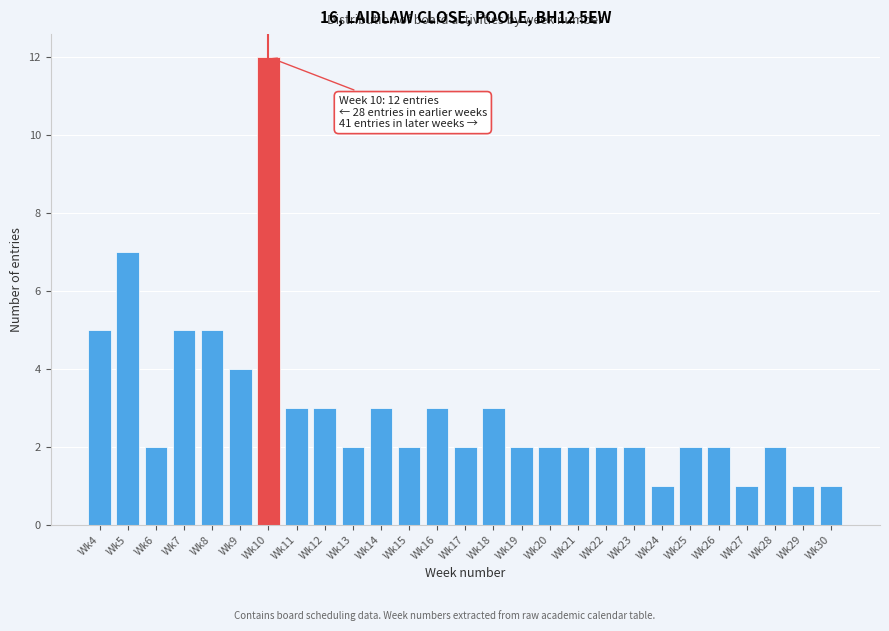

Reading right to left, list all the values displayed in this chart.

Wk30=1	Wk29=1	Wk28=2	Wk27=1	Wk26=2	Wk25=2	Wk24=1	Wk23=2	Wk22=2	Wk21=2	Wk20=2	Wk19=2	Wk18=3	Wk17=2	Wk16=3	Wk15=2	Wk14=3	Wk13=2	Wk12=3	Wk11=3	Wk10=12	Wk9=4	Wk8=5	Wk7=5	Wk6=2	Wk5=7	Wk4=5